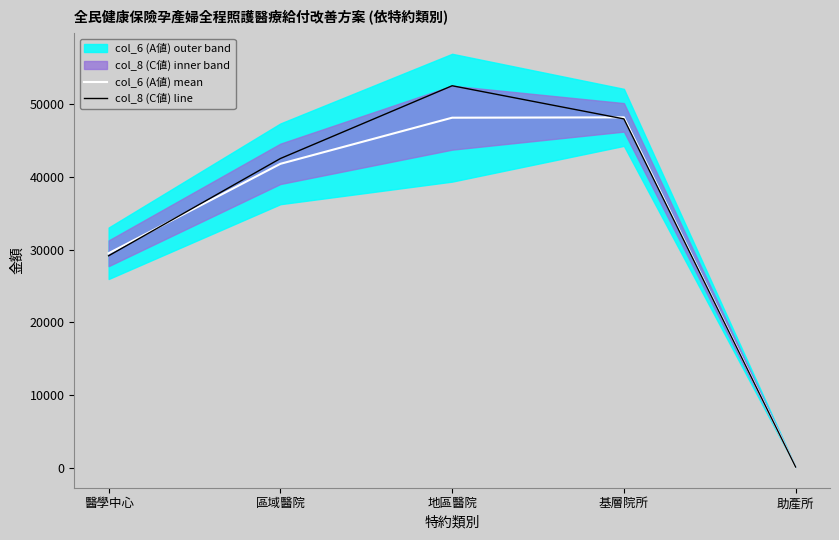

At which category is the sum across all series the highest?

地區醫院